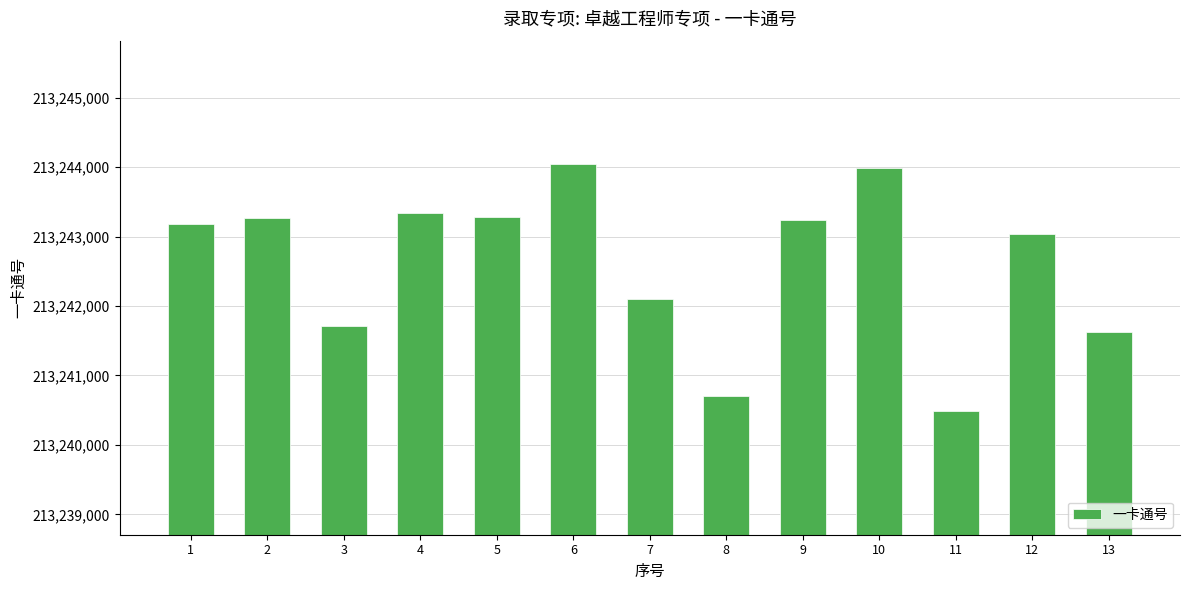

What is the change in value from 4 to 13?

-1715